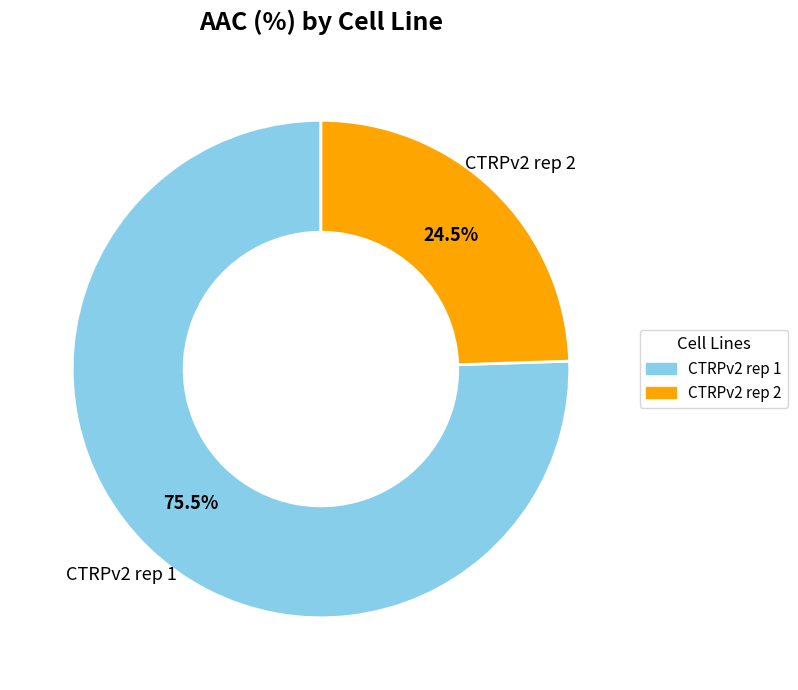

Which category has the biggest portion of the pie?

CTRPv2 rep 1